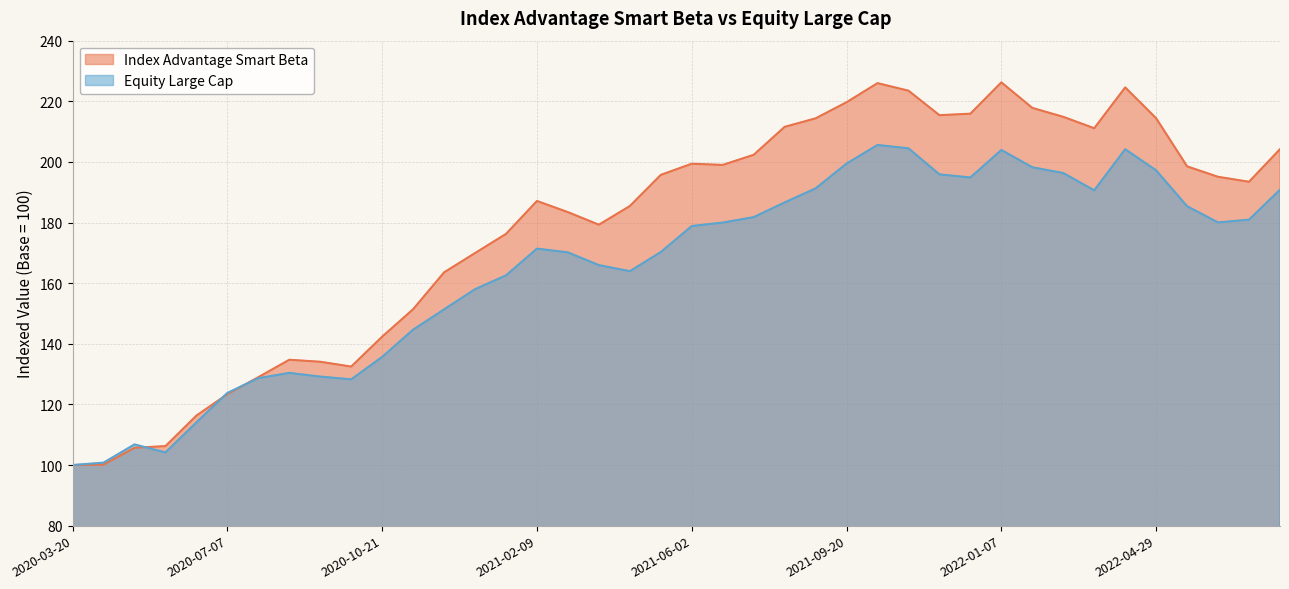

What is the sum of the Equity Large Cap values at 2021-06-02 and 2020-08-18?

309.2